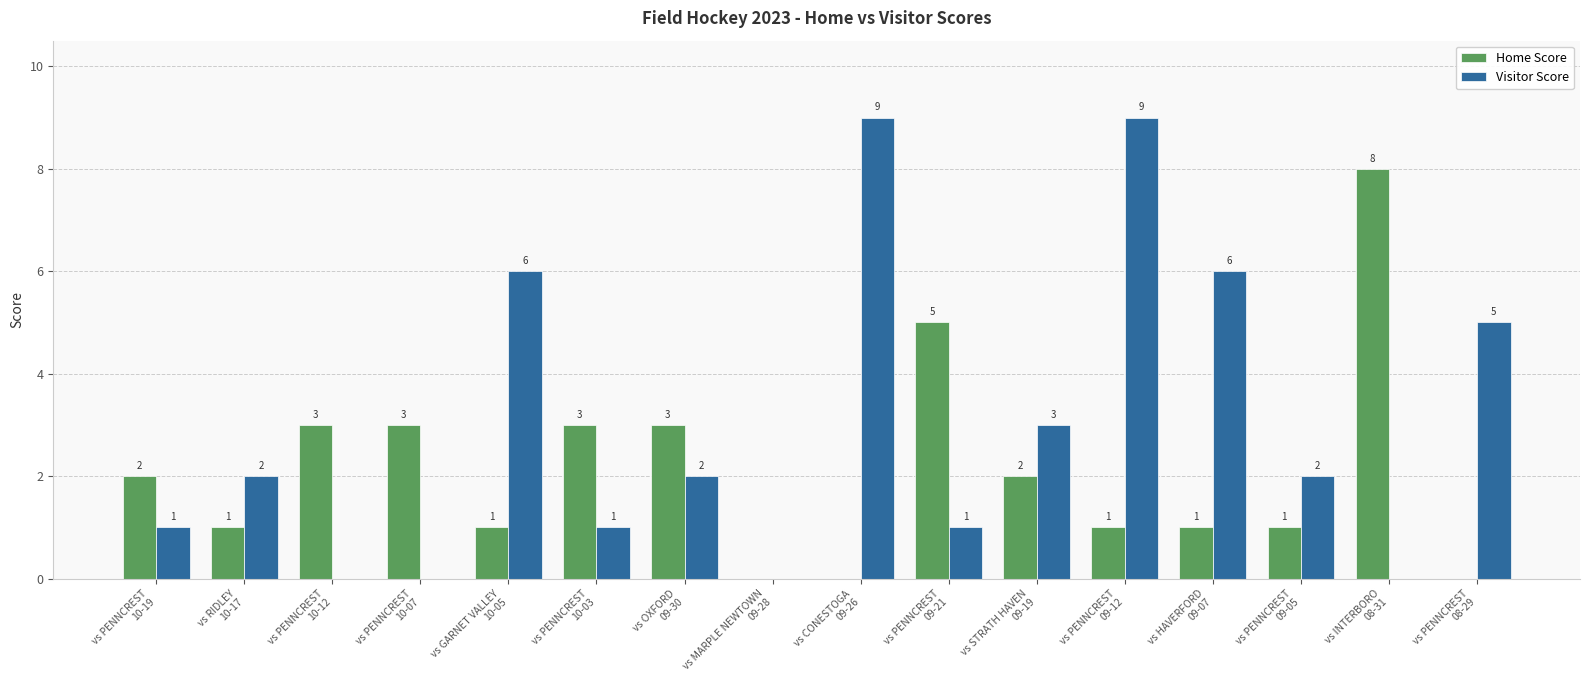

Which series changed the most between vs CONESTOGA
09-26 and vs HAVERFORD
09-07?

Visitor Score